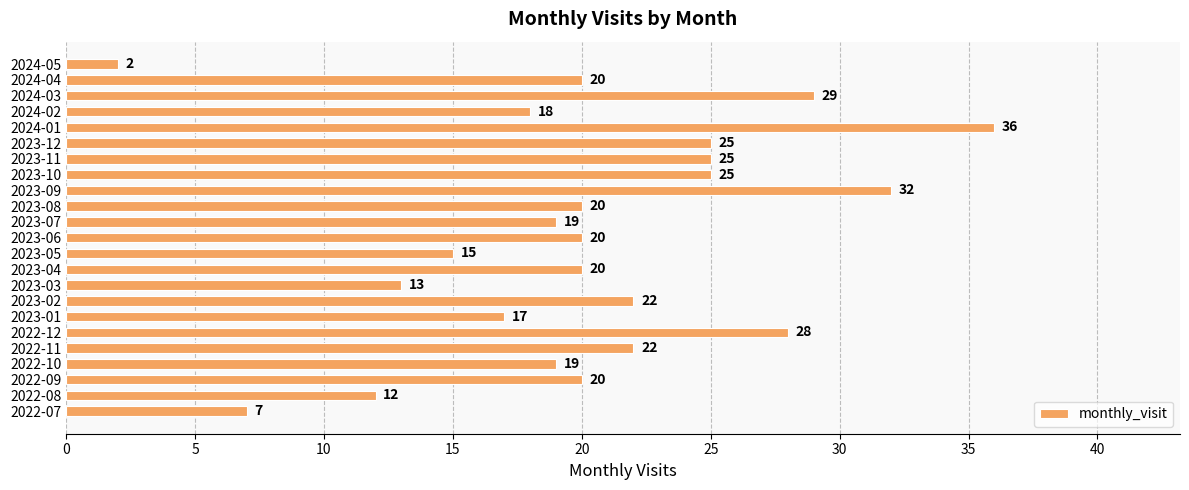

Reading bottom to top, extract all data points from this chart.

2022-07=7	2022-08=12	2022-09=20	2022-10=19	2022-11=22	2022-12=28	2023-01=17	2023-02=22	2023-03=13	2023-04=20	2023-05=15	2023-06=20	2023-07=19	2023-08=20	2023-09=32	2023-10=25	2023-11=25	2023-12=25	2024-01=36	2024-02=18	2024-03=29	2024-04=20	2024-05=2